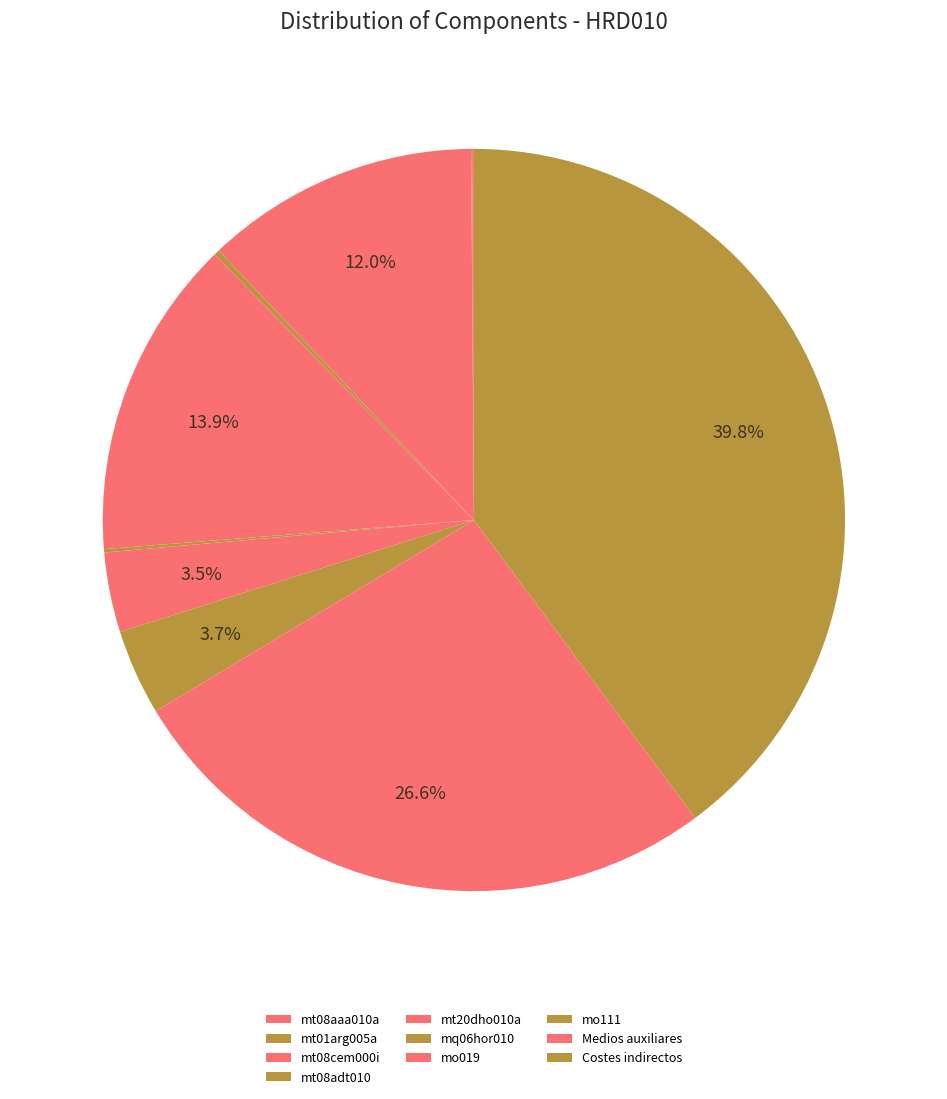

Combined, what portion of the pie is mt20dho010a and mo111?

17.7%